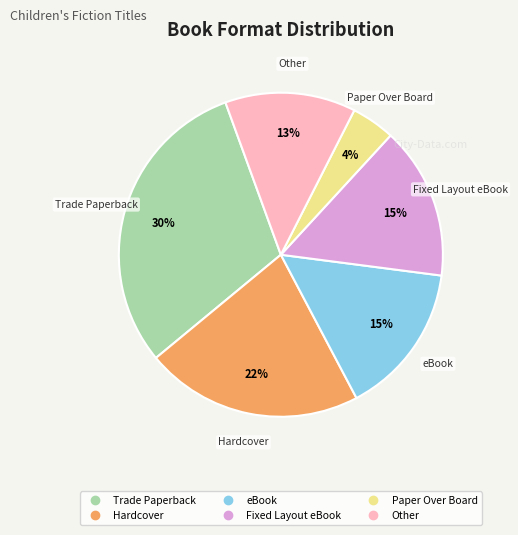

To the nearest percent, what is the difference between the Other and Hardcover slice percentages?

9%